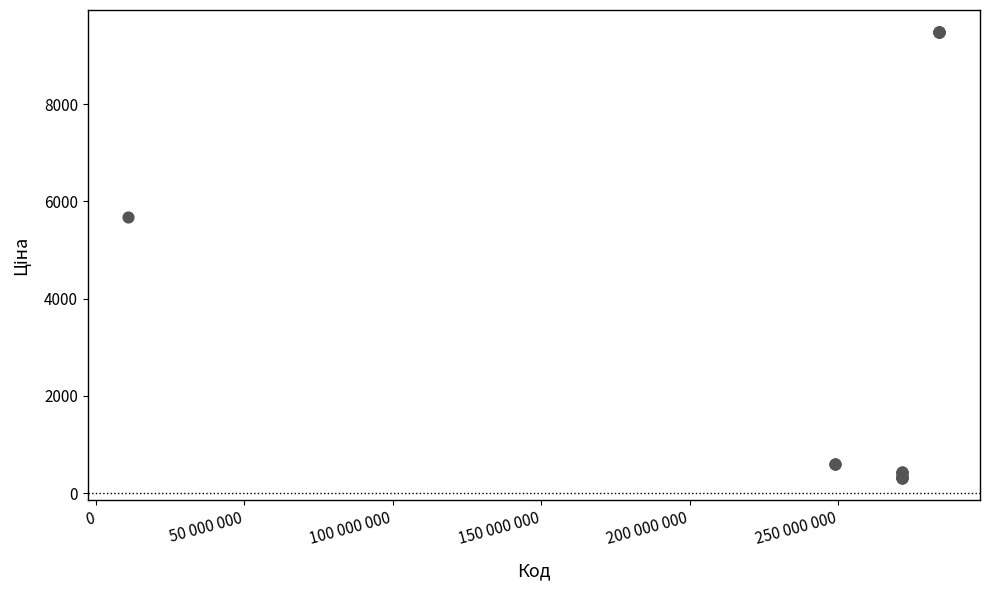

What Y value in the scatter plot is closest to 4895?

5673.8